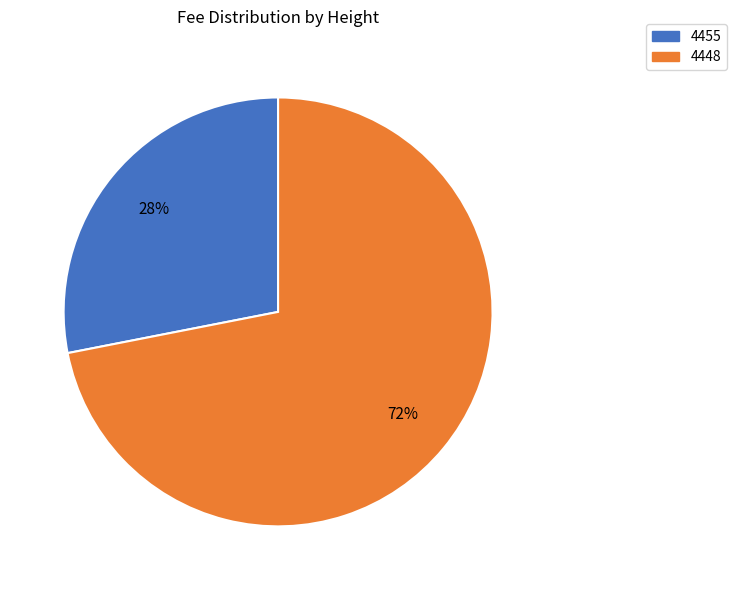

Rank the categories by value from lowest to highest.

4455, 4448